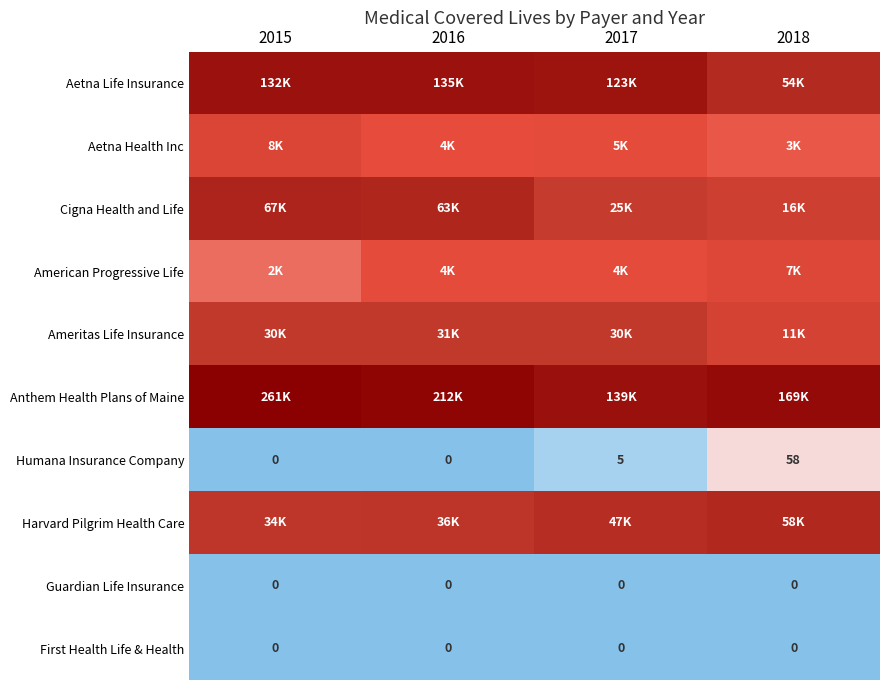

At which label is Aetna Life Insurance closest to 11?

2018